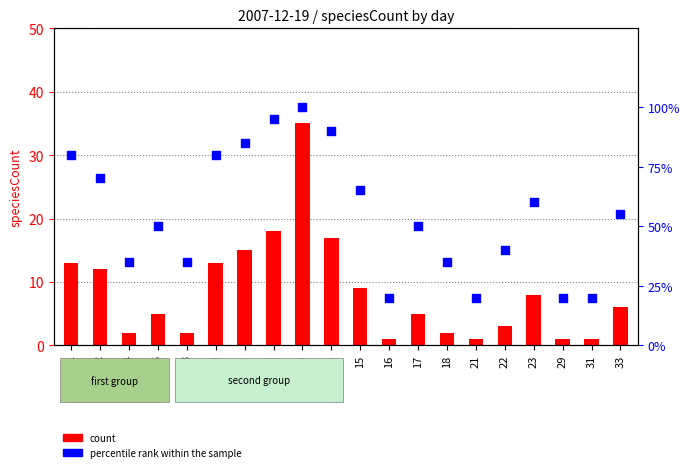

At which category is the sum across all series the highest?

13